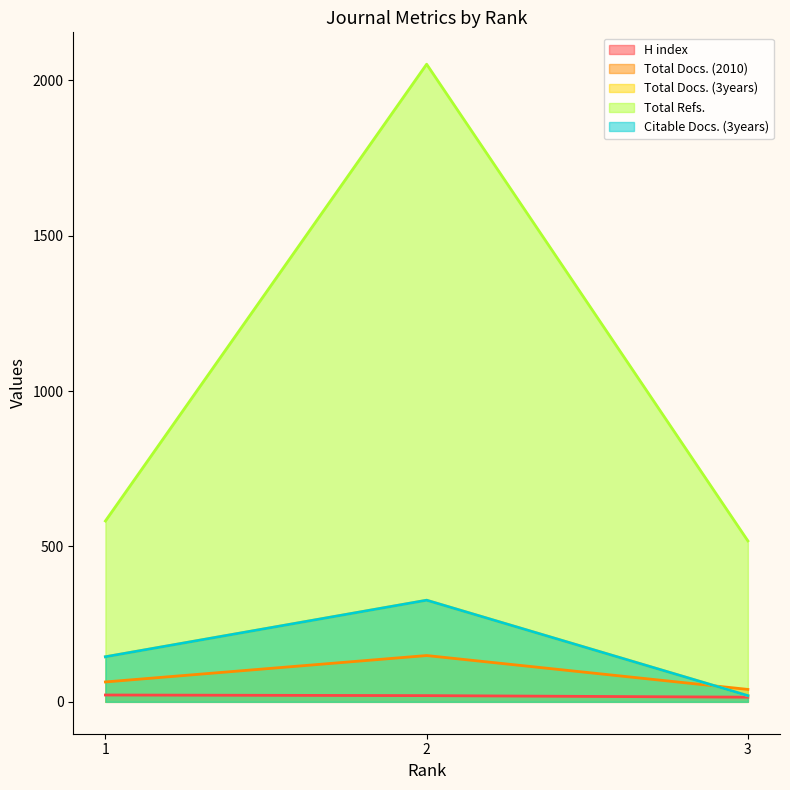

List the series in order of their peak value, highest first.

Total Refs., Total Docs. (3years), Citable Docs. (3years), Total Docs. (2010), H index